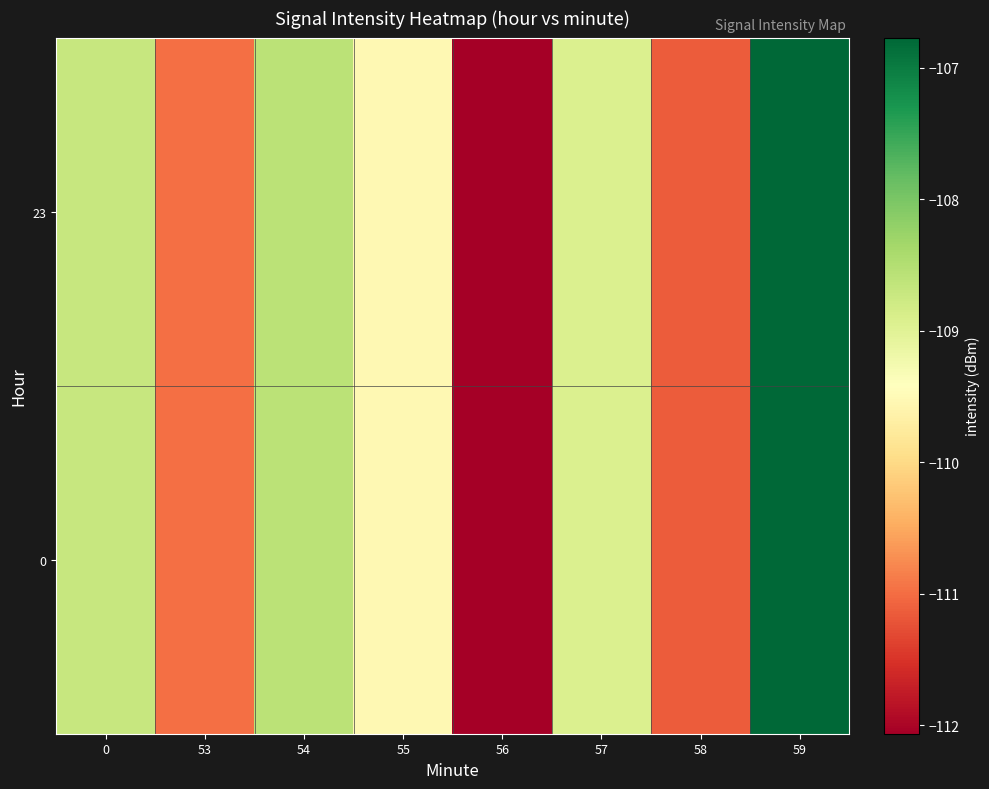

Reading left to right, list all the values displayed in this chart.

0: 0=-108.7	53=-111.0	54=-108.6	55=-109.5	56=-112.1	57=-108.9	58=-111.1	59=-106.8
23: 0=-108.7	53=-111.0	54=-108.6	55=-109.5	56=-112.1	57=-108.9	58=-111.1	59=-106.8